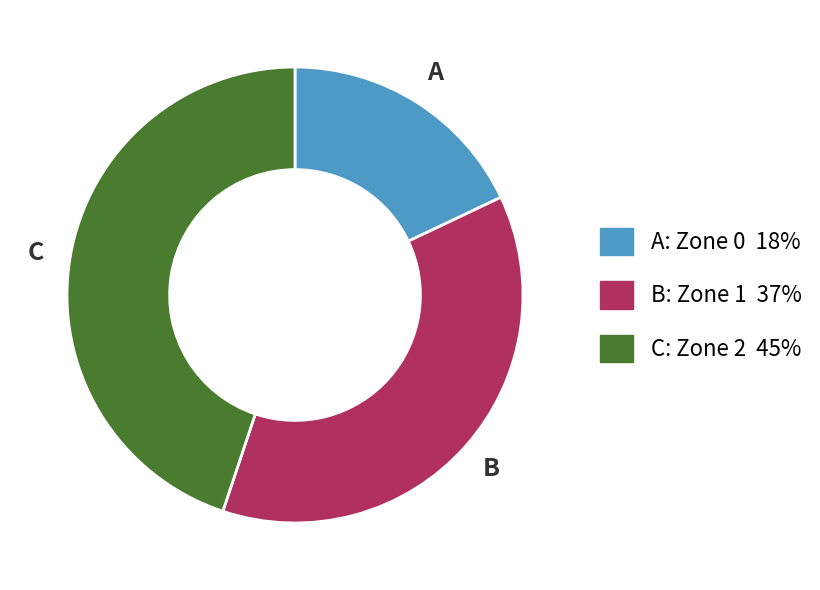

Count the number of slices in the pie.

3